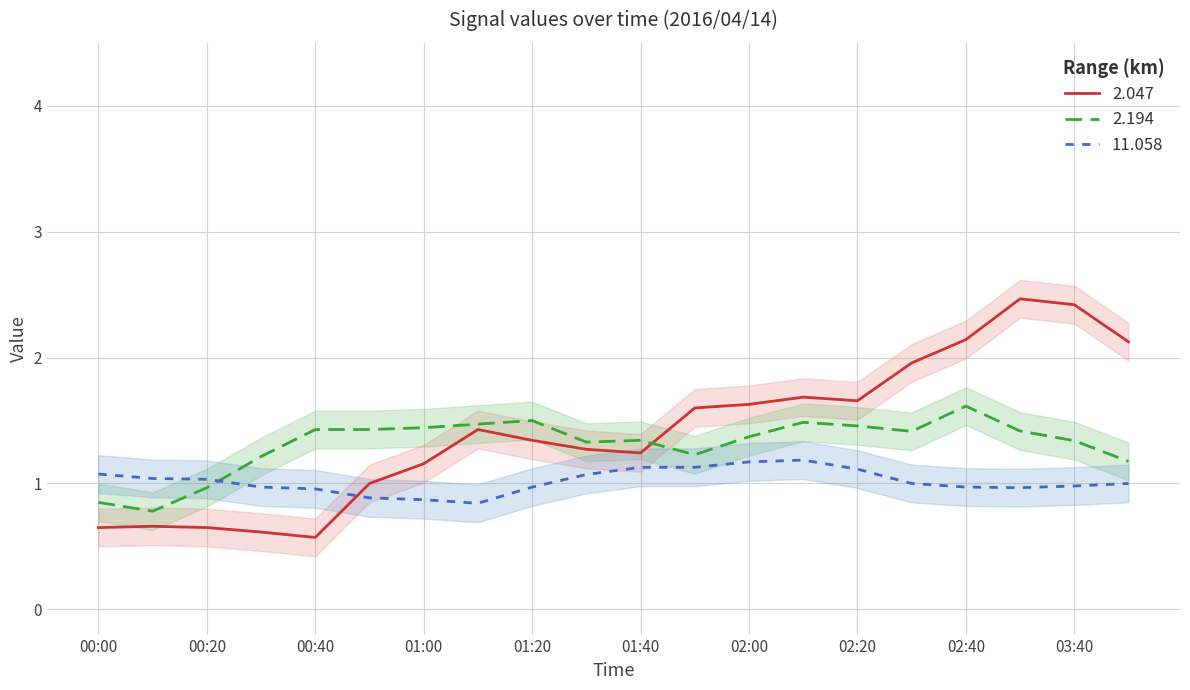

What is the maximum value for 2.047?

2.5